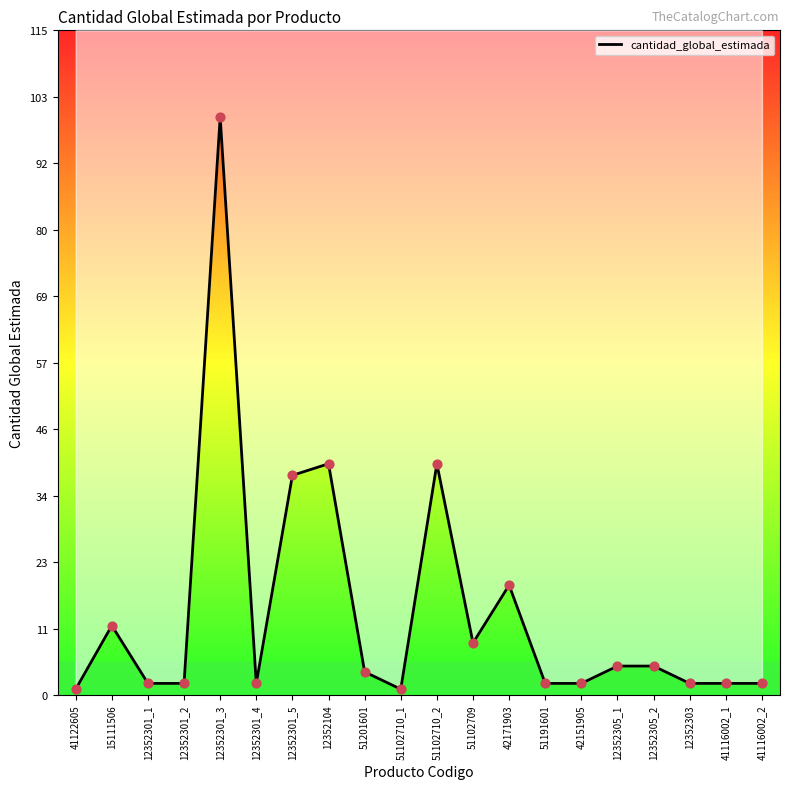

Approximately how many times larger is the value at 41122605 compared to 42171903?

0.1